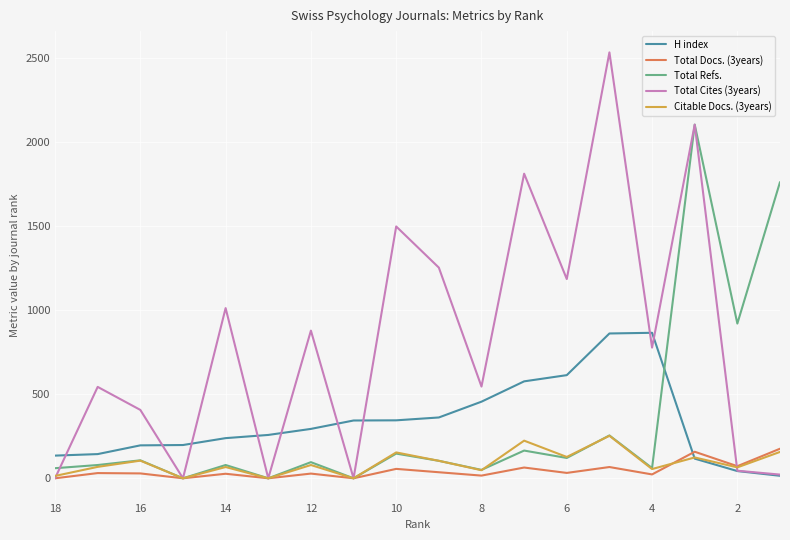

Is it true that Total Cites (3years) equals 34 at 17?

False